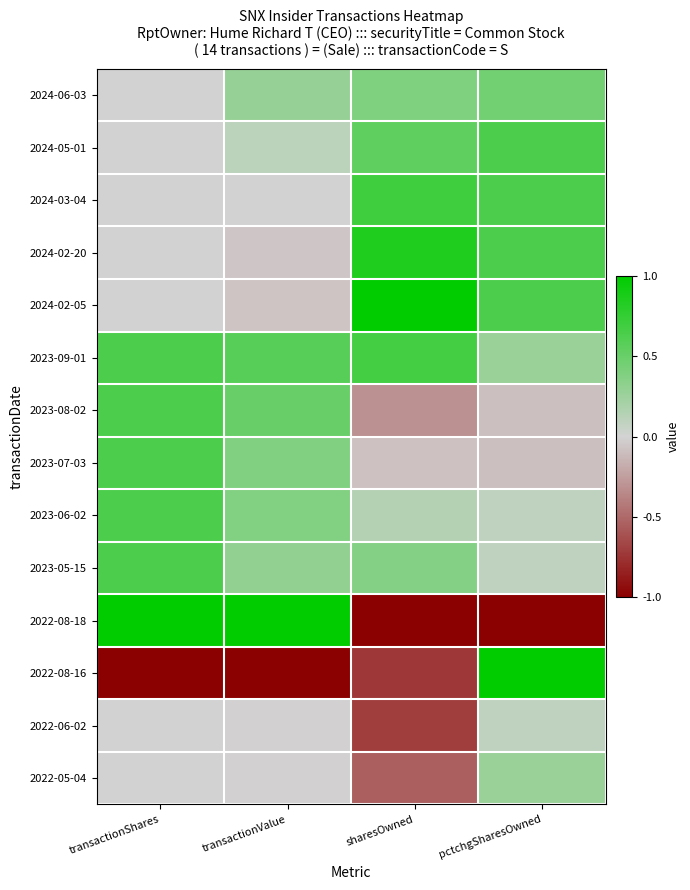

At sharesOwned, list the series in order from smallest to largest.

2022-08-18, 2022-08-16, 2022-06-02, 2022-05-04, 2023-08-02, 2023-07-03, 2023-06-02, 2023-05-15, 2024-06-03, 2024-05-01, 2023-09-01, 2024-03-04, 2024-02-20, 2024-02-05